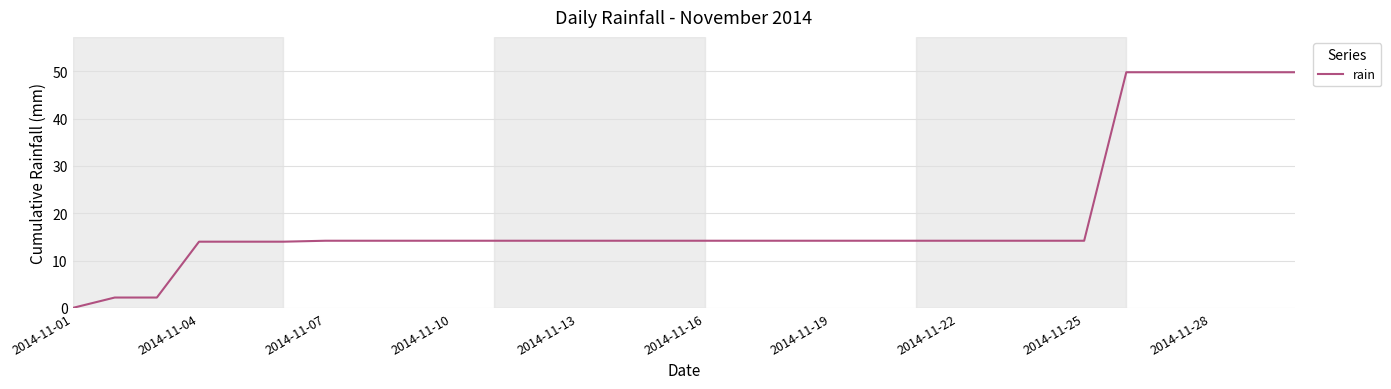

What is the average value?

18.8